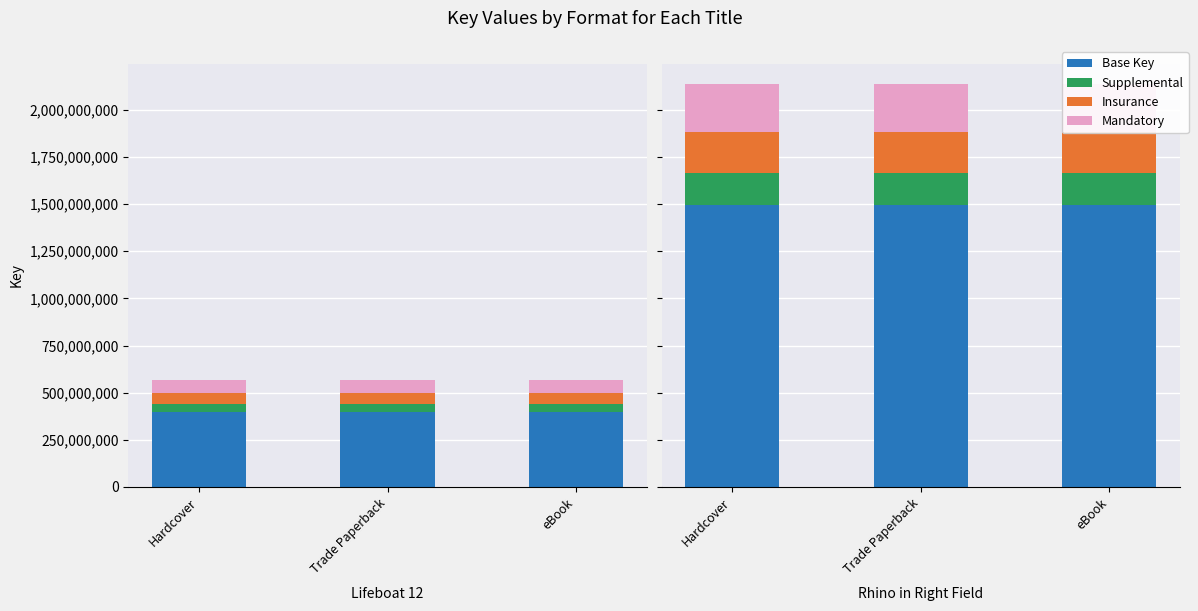

List the series in order of their peak value, highest first.

Base Key, Mandatory, Insurance, Supplemental